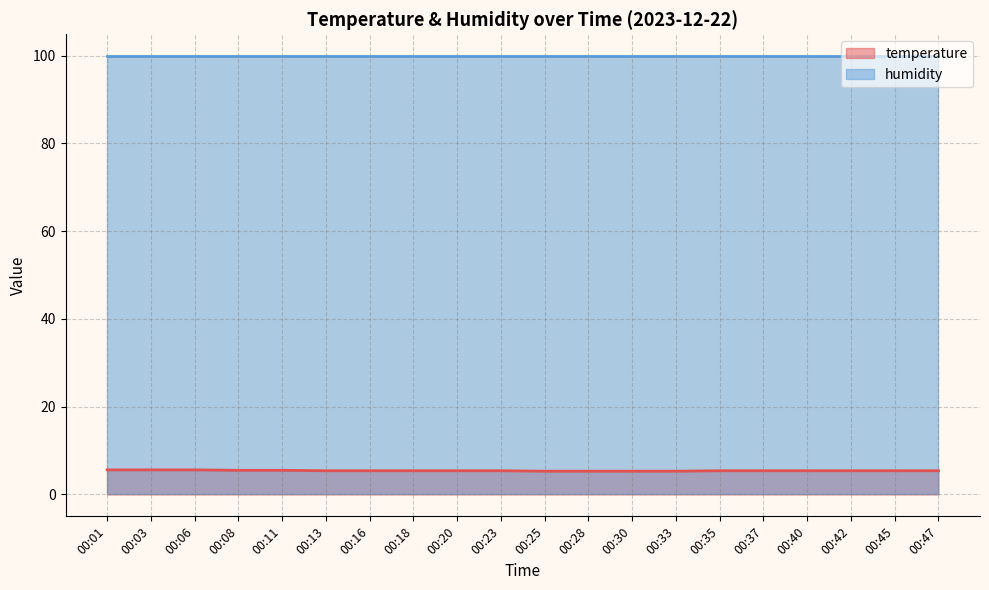

Rank the categories by value from highest to lowest.

00:01, 00:03, 00:06, 00:08, 00:11, 00:13, 00:16, 00:18, 00:20, 00:23, 00:35, 00:37, 00:40, 00:42, 00:45, 00:47, 00:25, 00:28, 00:30, 00:33